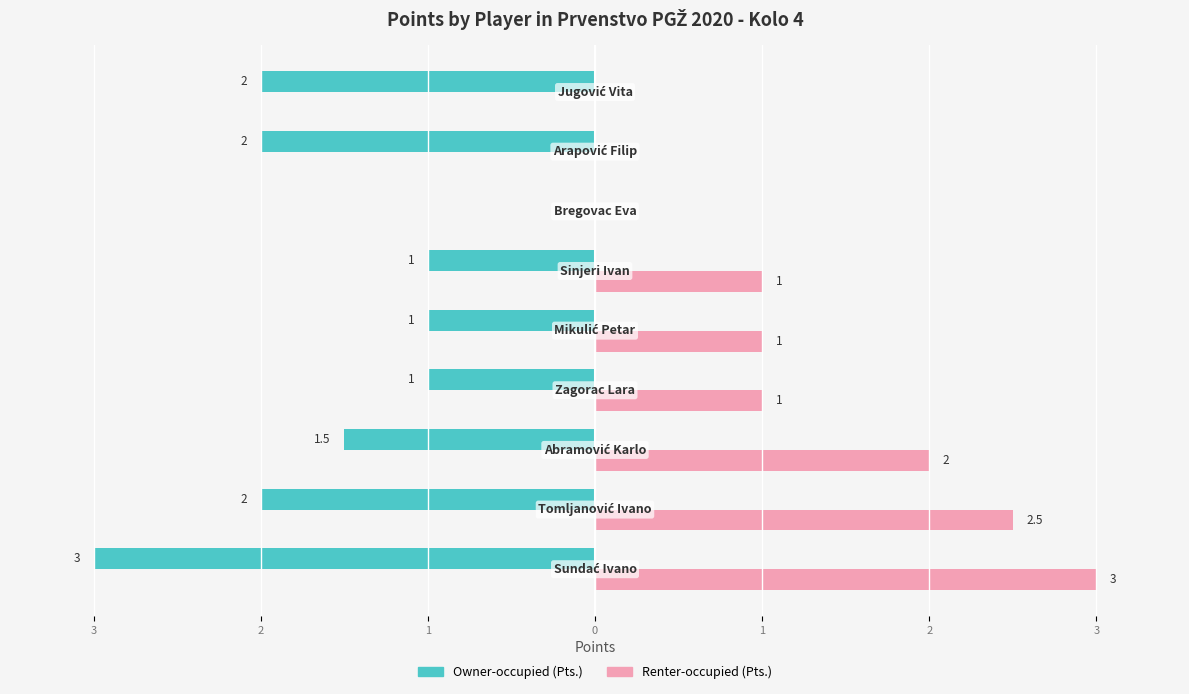

Count the Renter-occupied (Pts.) values in the range 0 to 2.

7